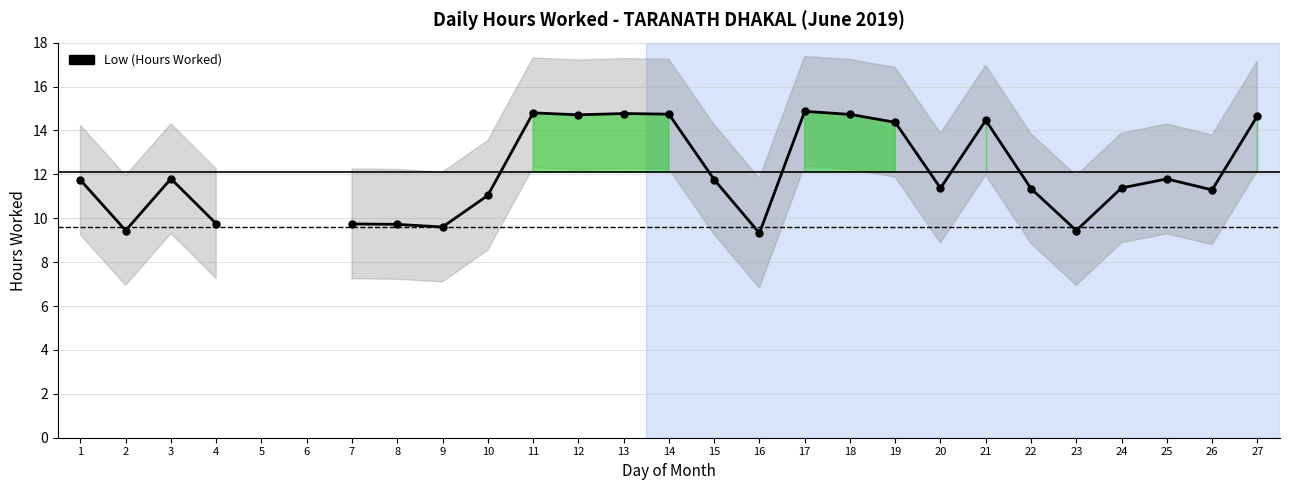

How many interior local valleys (lower than both neighbors) does the data have?

7